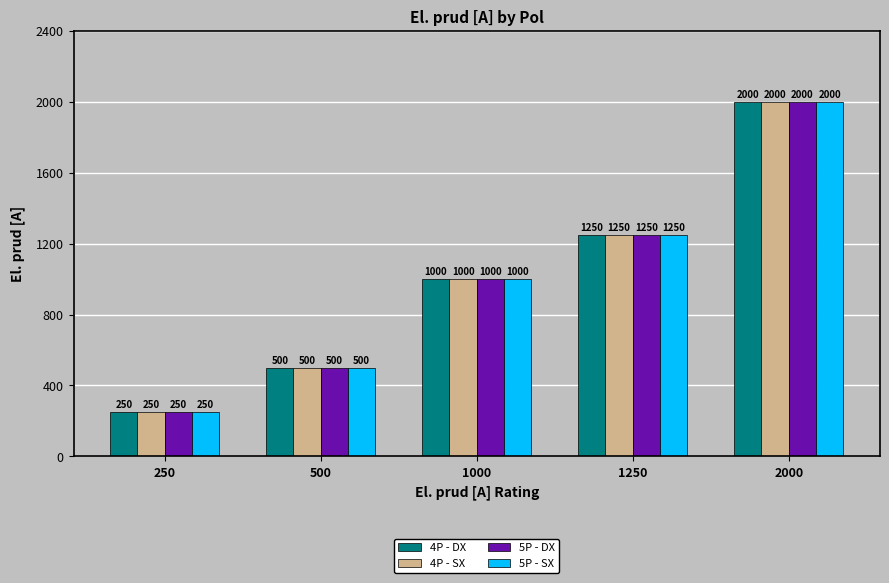

What is the difference between the 5P - DX values at 2000 and 500?

1500